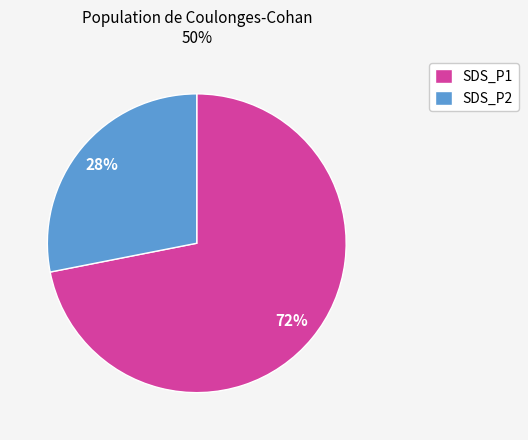

Which category has the biggest portion of the pie?

SDS_P1